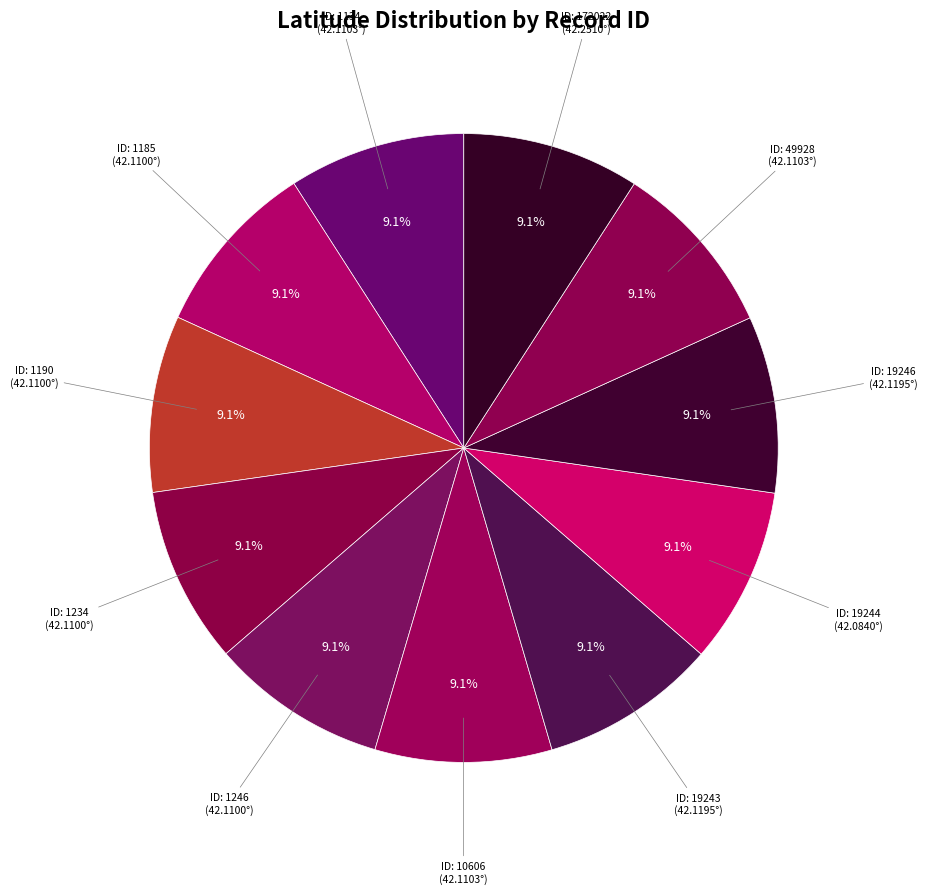

How many segments does this pie chart have?

11